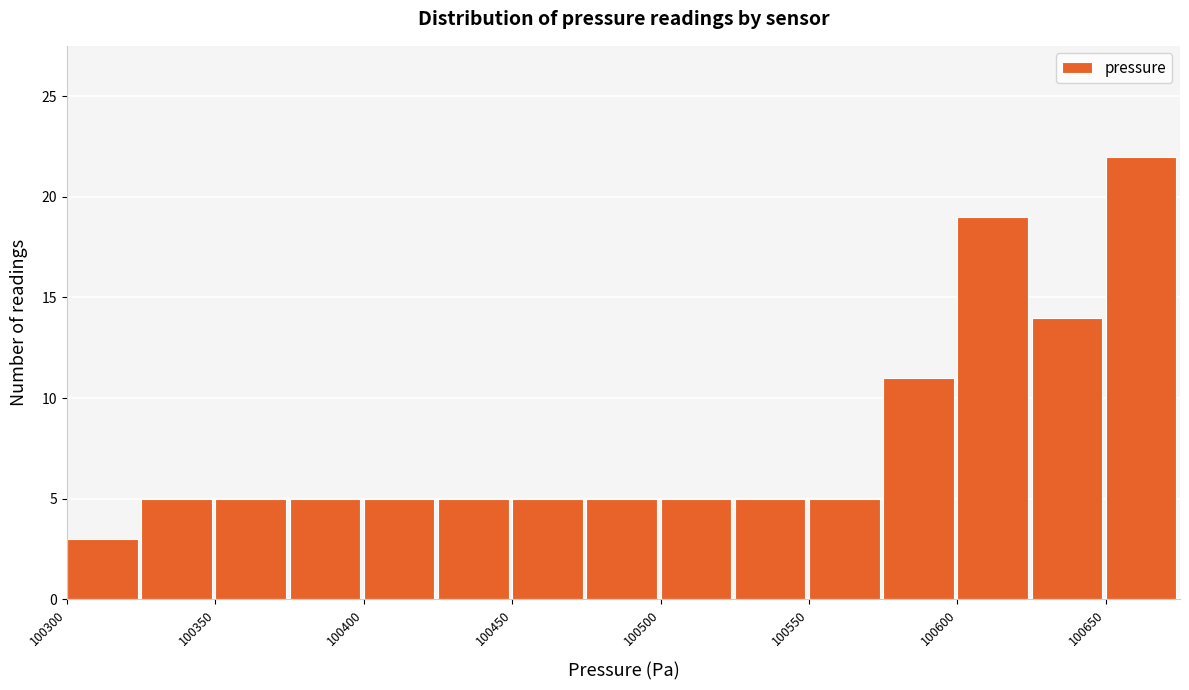

Over which range of the x-axis is the bar tallest?

100650 to 100675